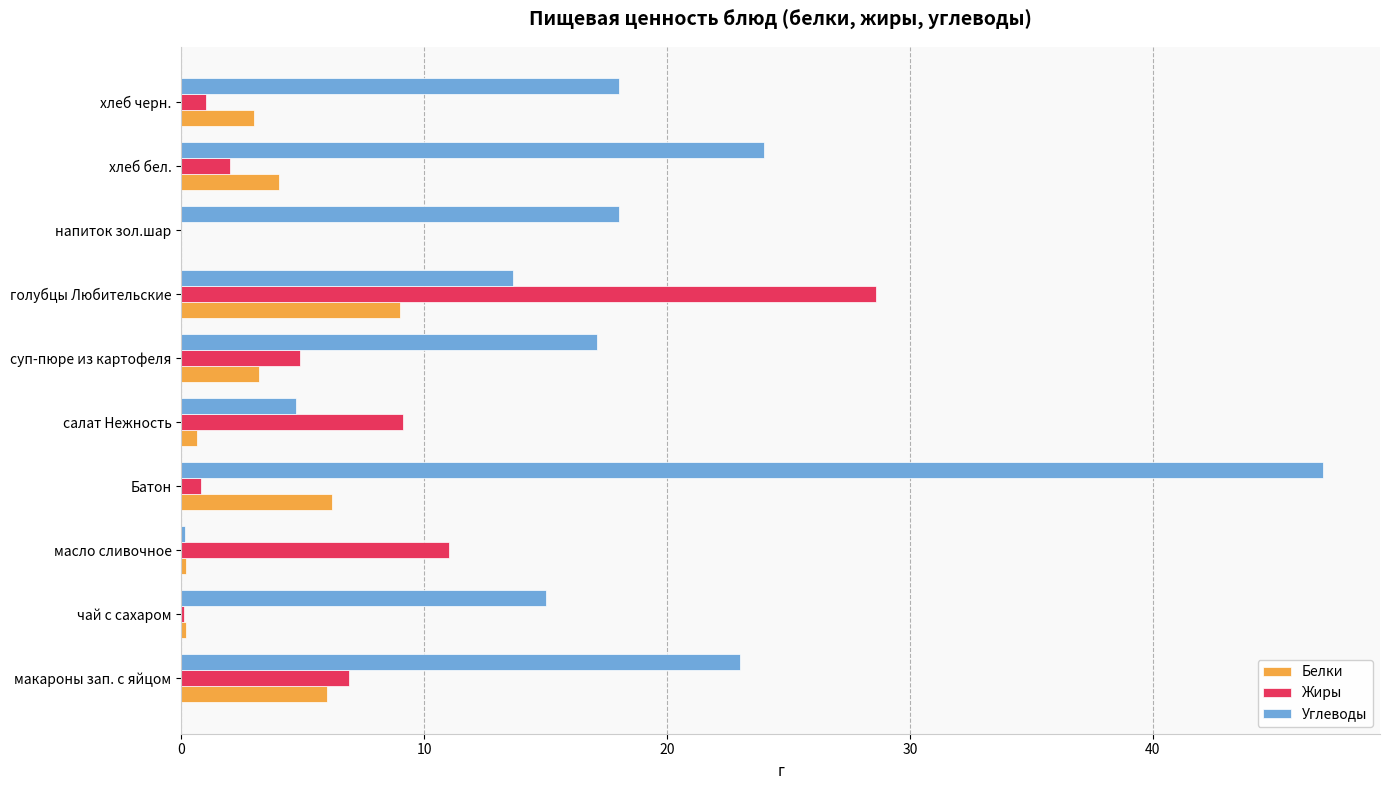

What is the sum of all Белки values?

32.5